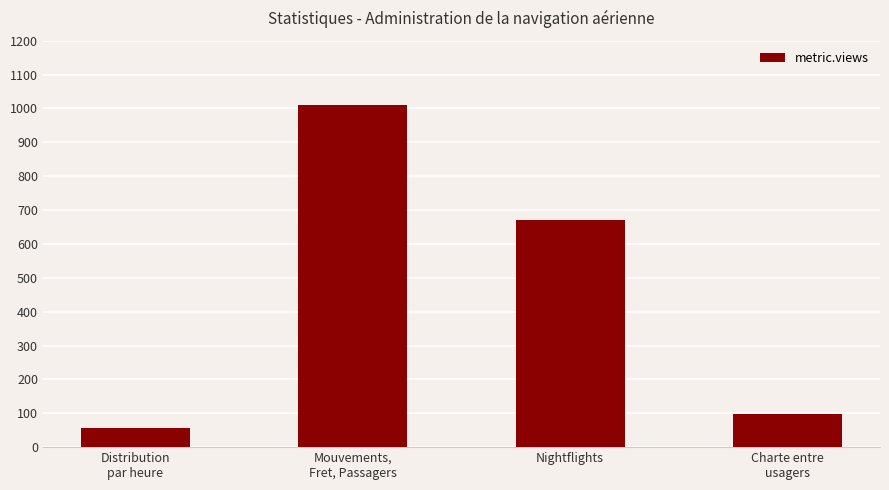

Which label corresponds to the smallest value in the chart?

Distribution
par heure